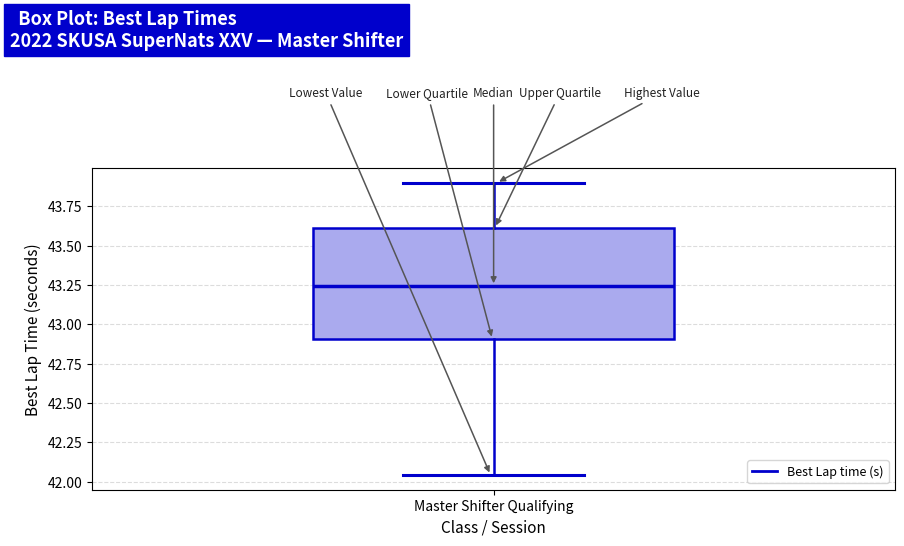

Transcribe this box plot: give where the median line is, the range the box spans, and where the two whiskers end, as read against the y-axis. The values are not printed on the chart, so give them approximately, as read against the axis.

median 43.25, box 42.90 to 43.60, whiskers 42.05 to 43.90